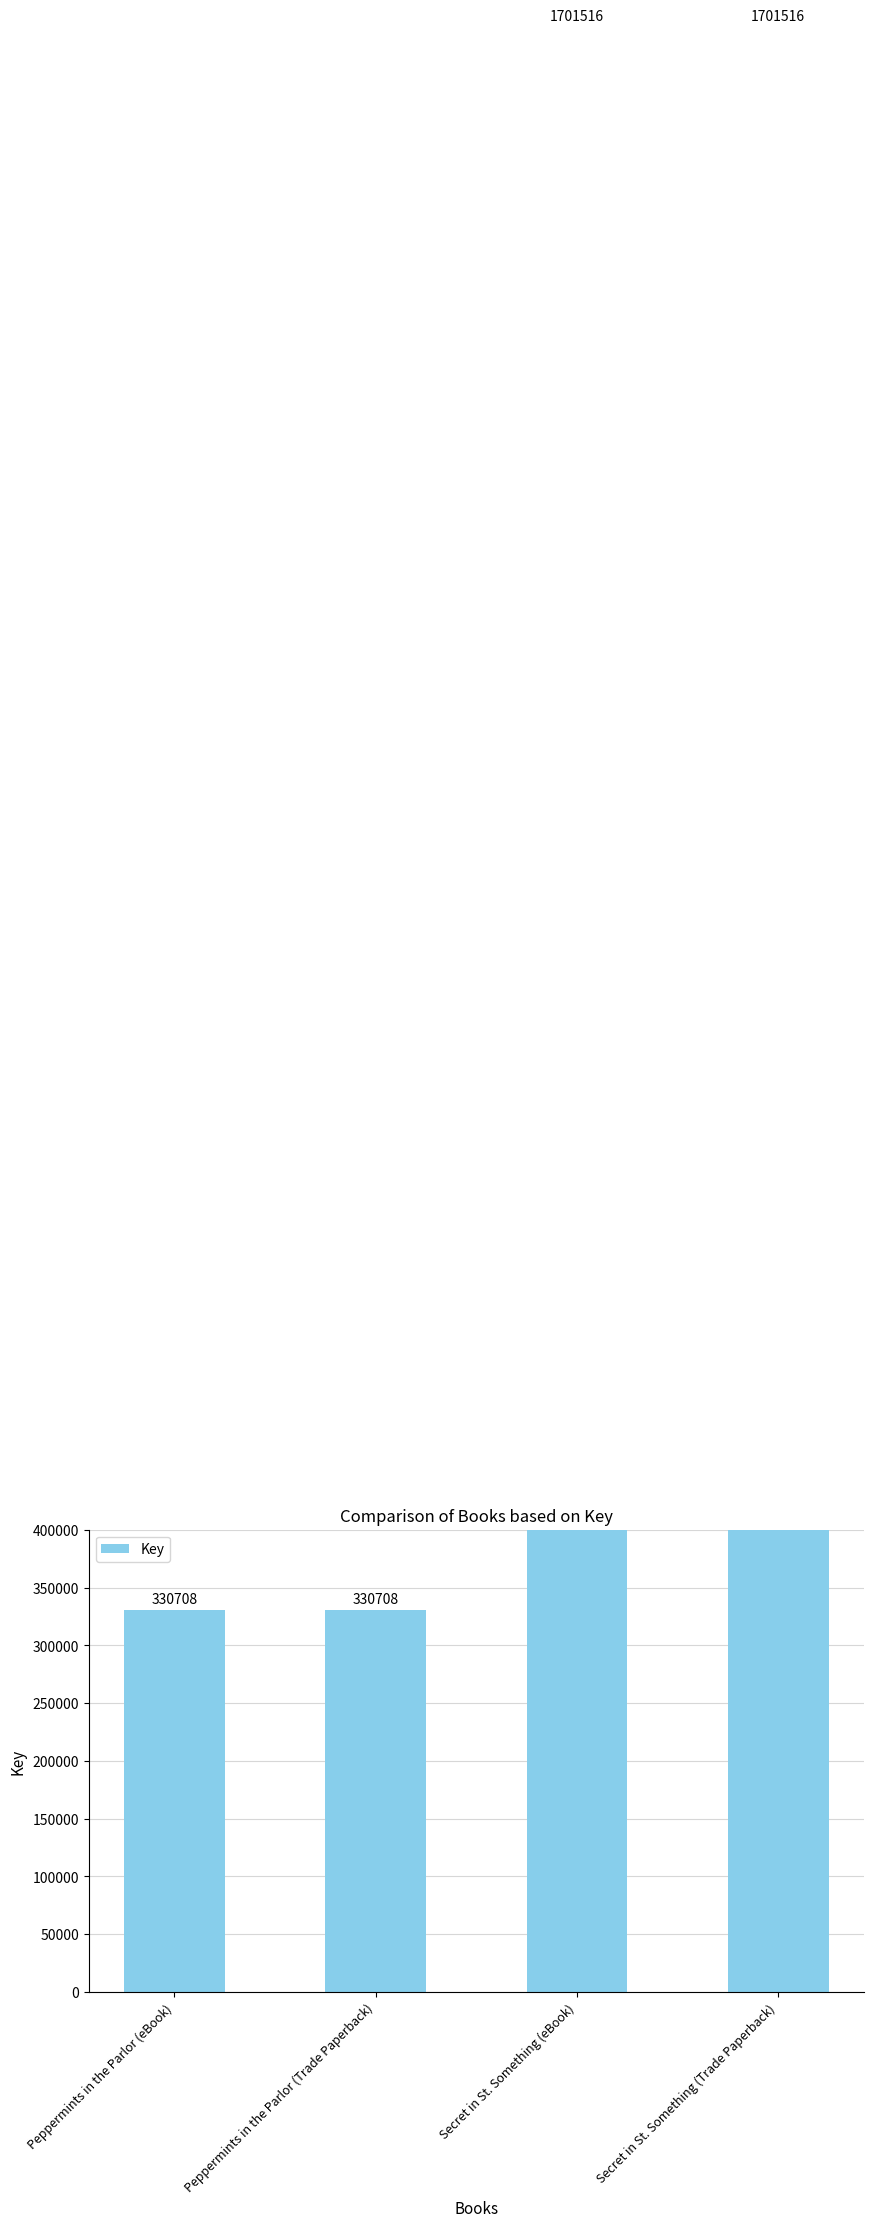

What position from the right is Peppermints in the Parlor (eBook)?

4